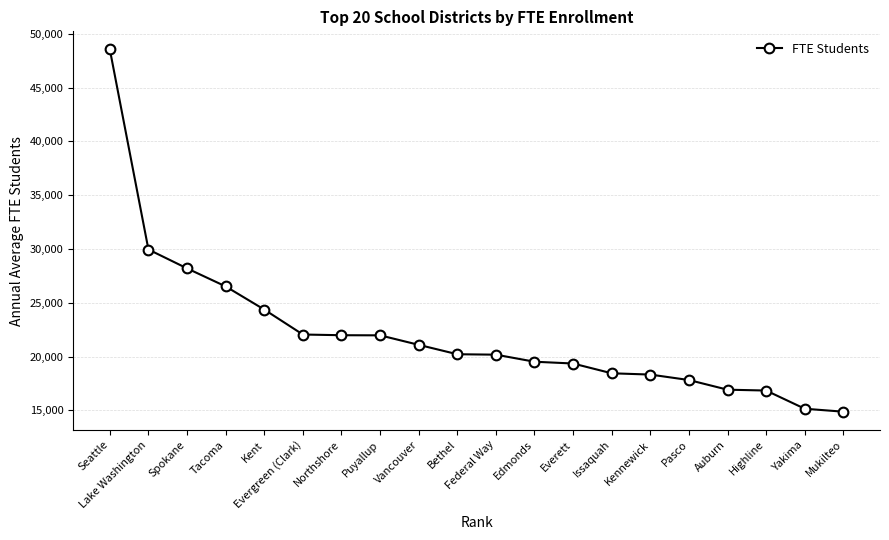

At which category does the chart reach its peak across all series?

Seattle